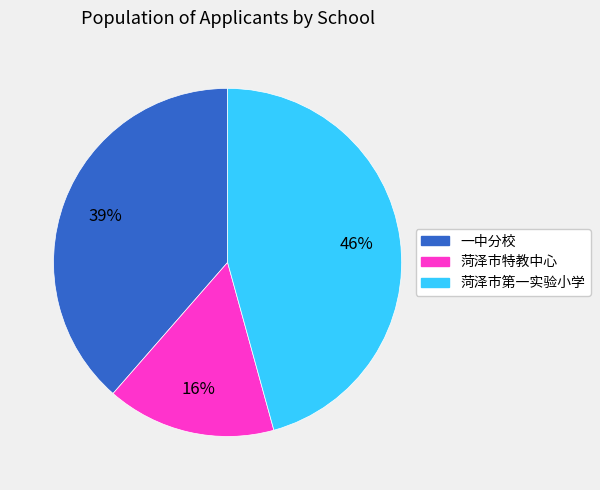

To the nearest percent, what is the average slice percentage?

33%